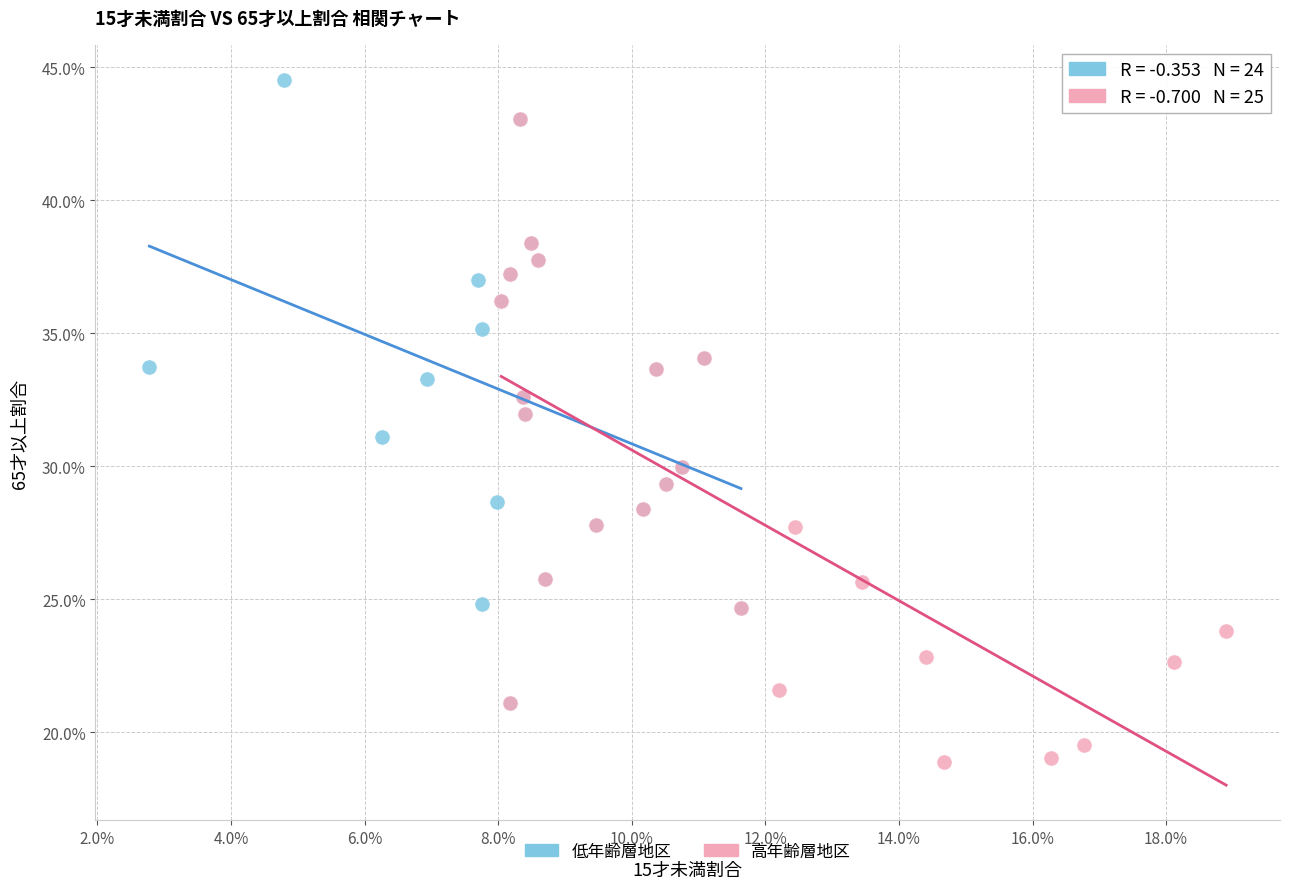

Which series contains the highest Y value?

低年齢層地区